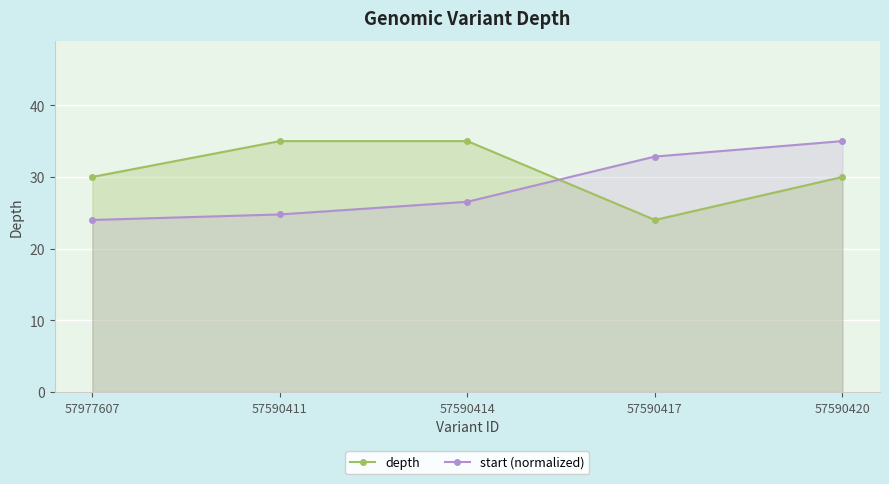

The value of depth at 57977607 is 8.2. True or false?

False